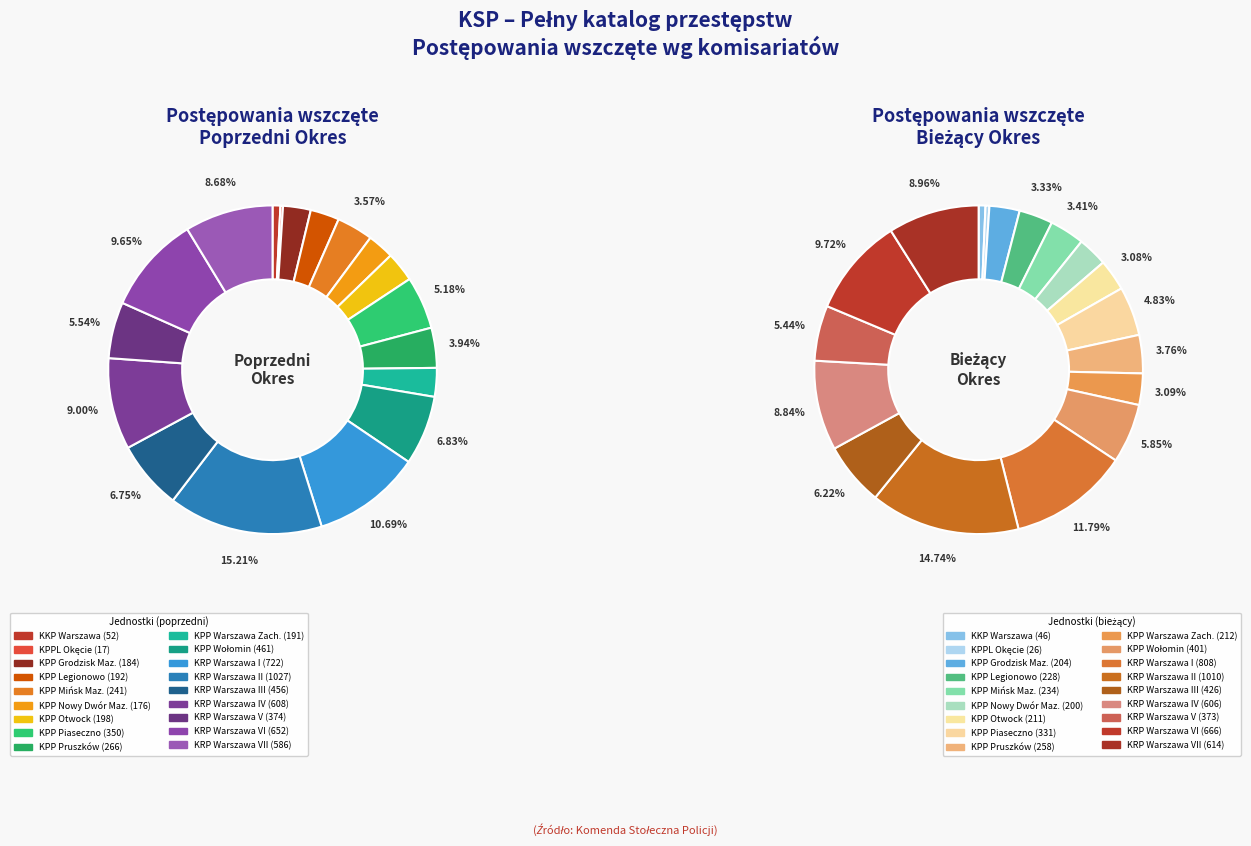

The KPP Grodzisk Maz. slice represents 8% of the pie. True or false?

False